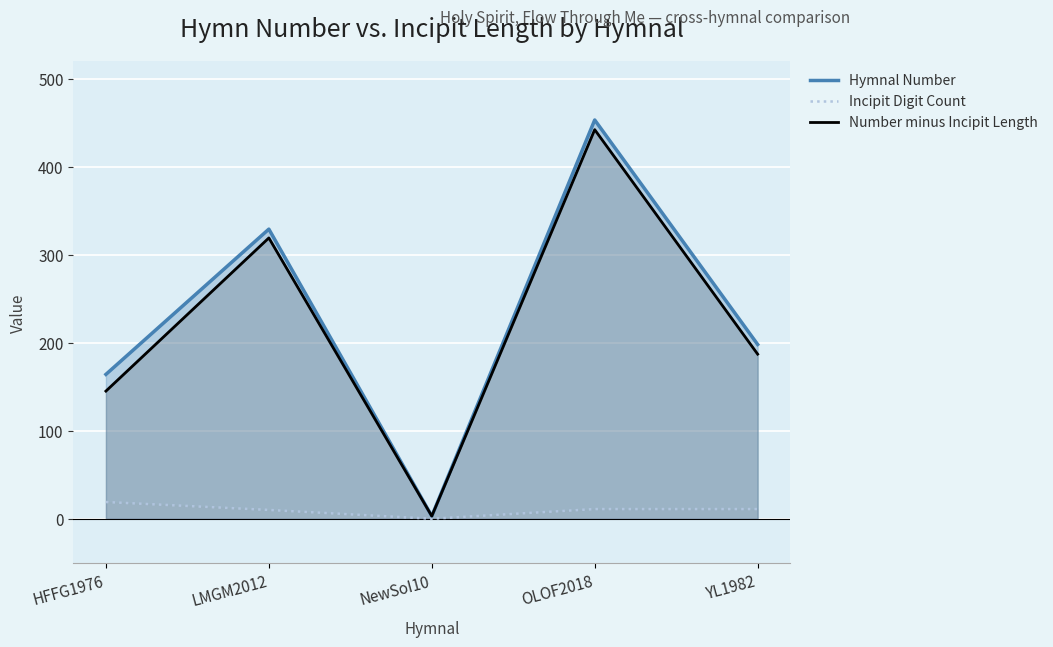

True or false: Incipit Digit Count has a value of 15 at YL1982.

False